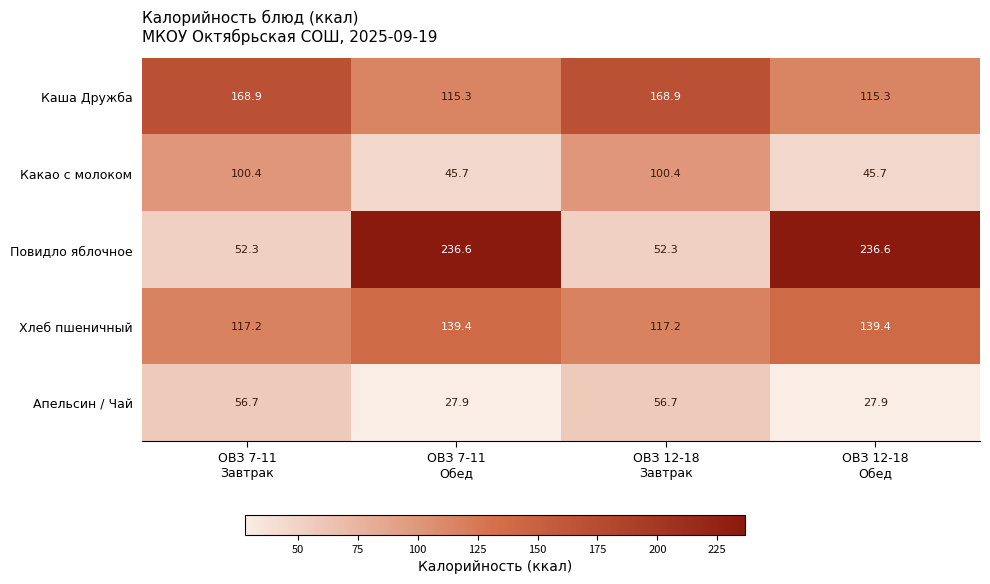

How many series are shown in this chart?

5